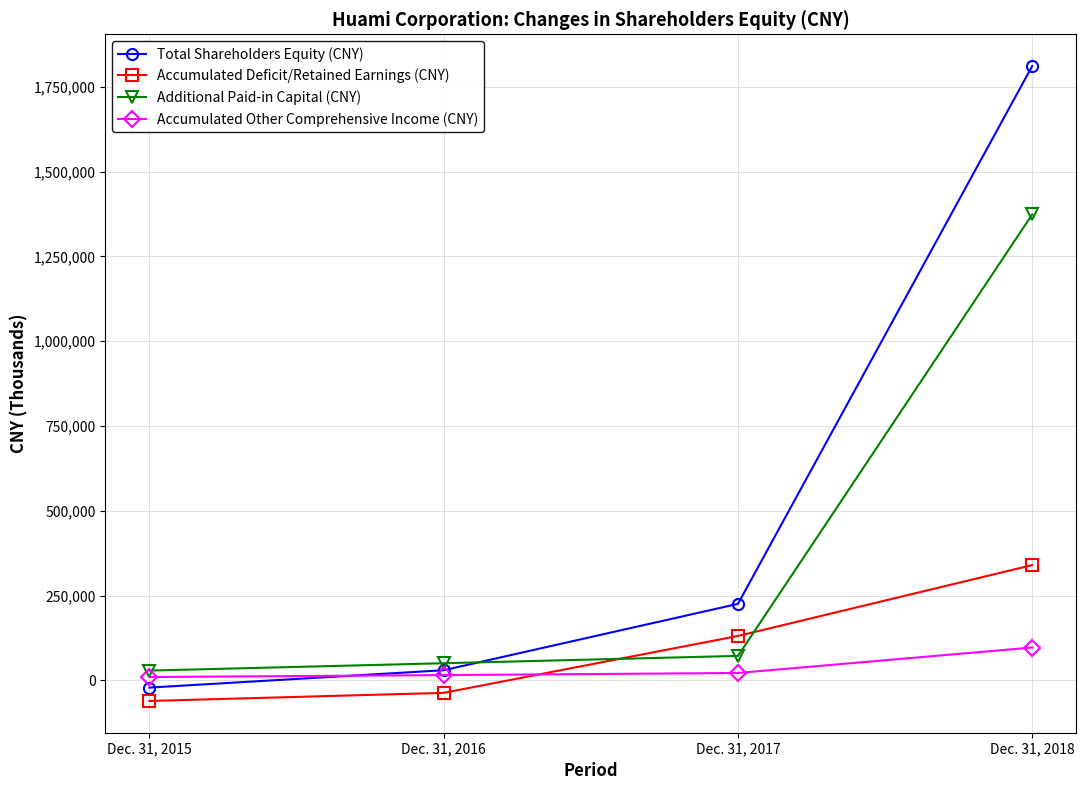

Which series has the largest range (max minus min)?

Total Shareholders Equity (CNY)